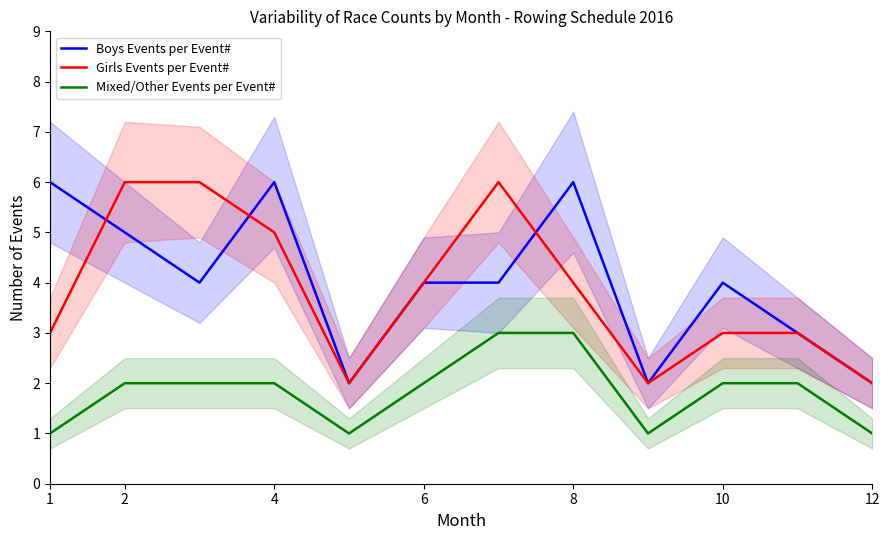

Reading right to left, transcribe all the data shown in this chart.

Boys Events per Event#: 2	3	4	2	6	4	4	2	6	4	5	6
Girls Events per Event#: 2	3	3	2	4	6	4	2	5	6	6	3
Mixed/Other Events per Event#: 1	2	2	1	3	3	2	1	2	2	2	1